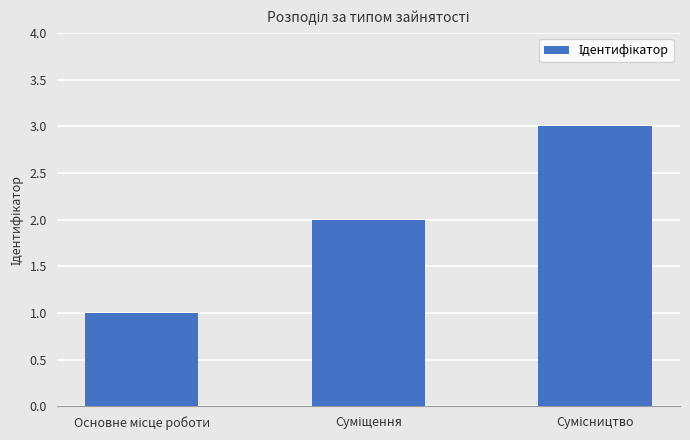

What is the sum of all values?

6